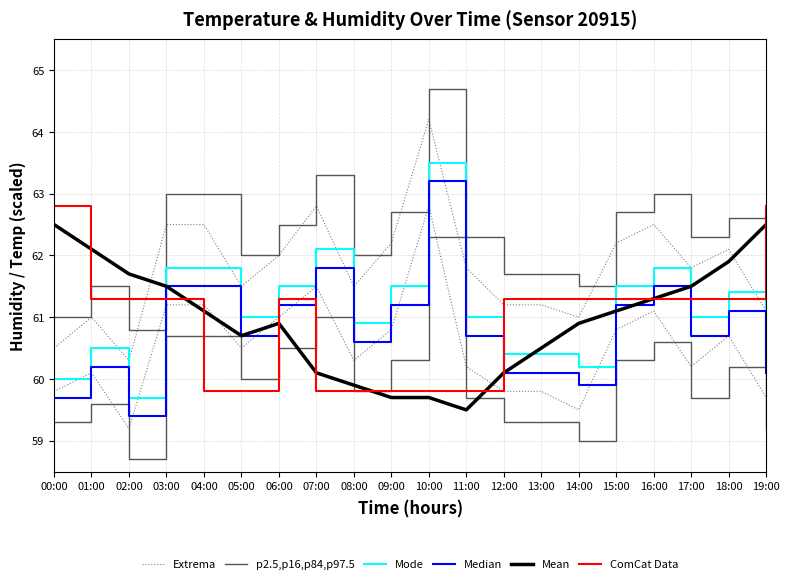

Between 03:00 and 19:00, which series saw the biggest shift?

ComCat Data